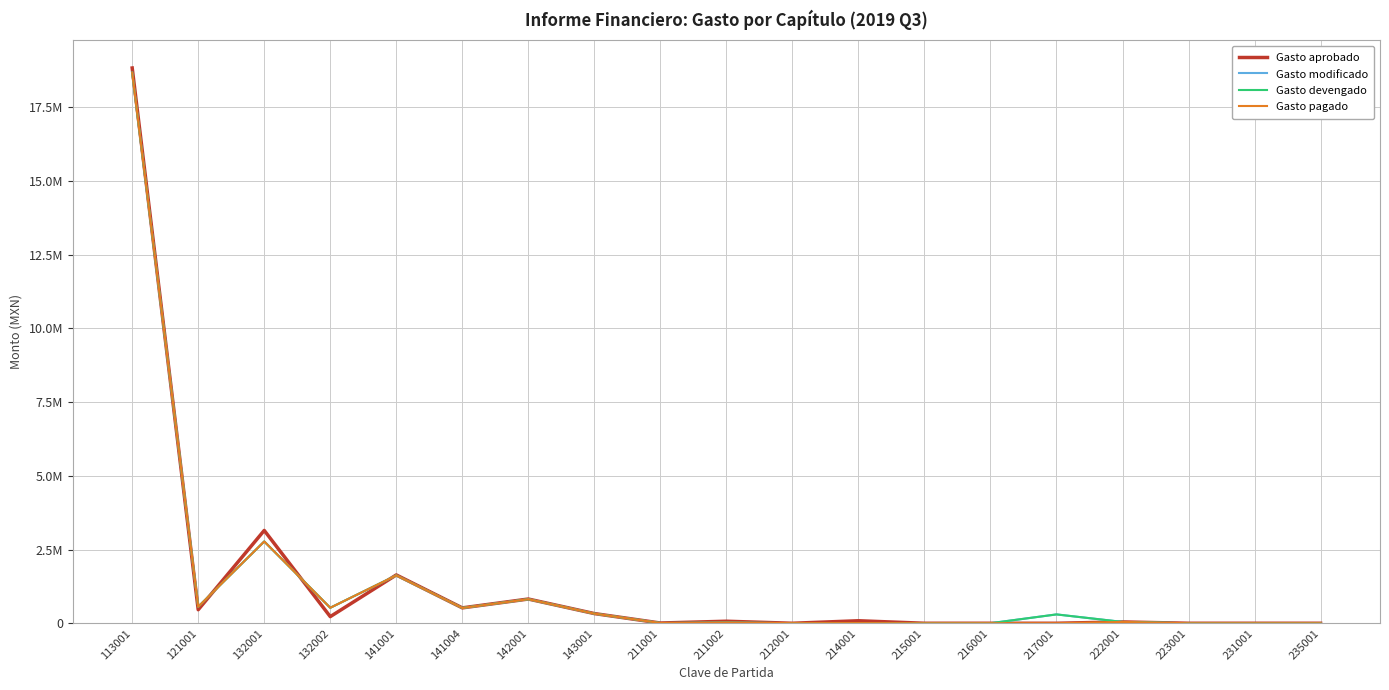

Is this an area chart (filled region under the line)?

No